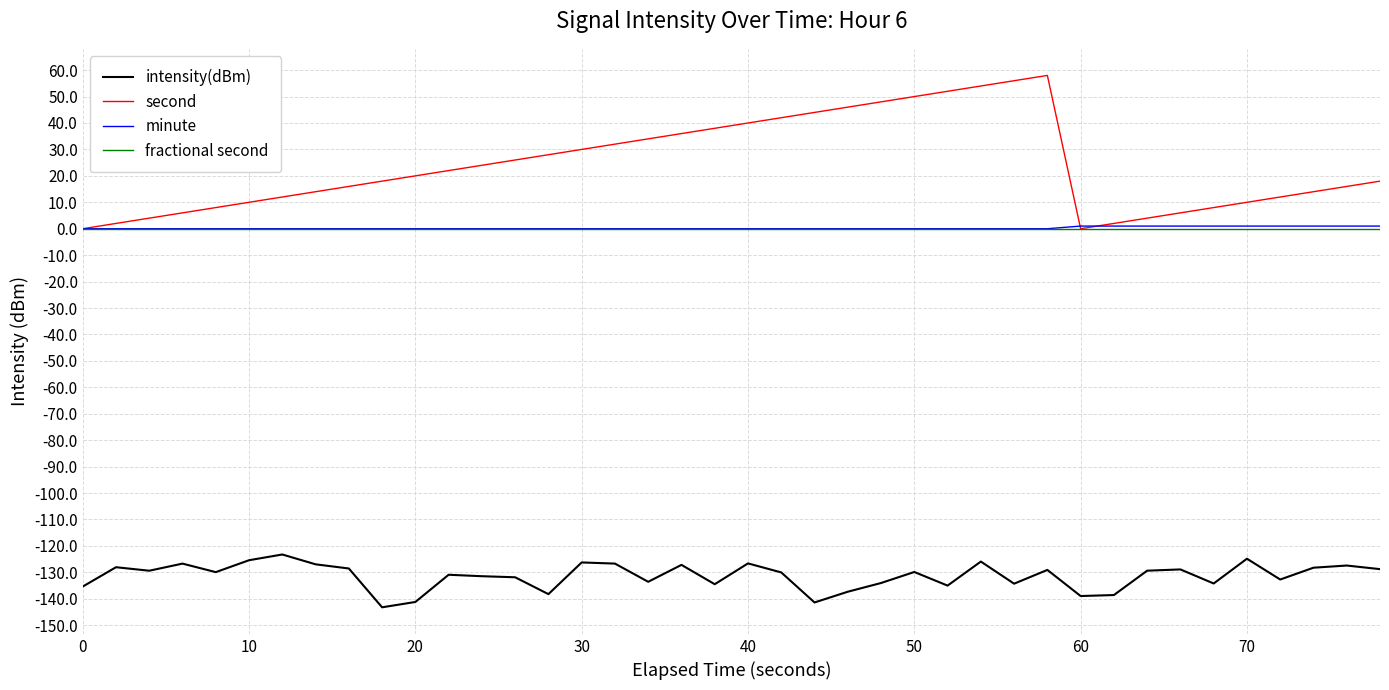

In second, how many points are higher than both neighbors (excluding endpoints)?

1